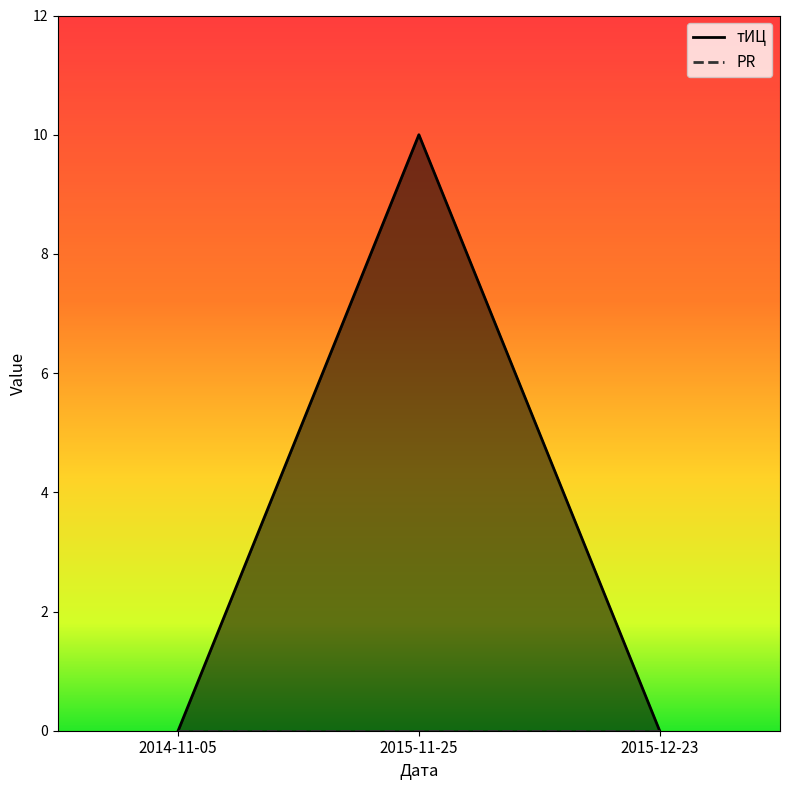

What is the greatest value displayed?

10